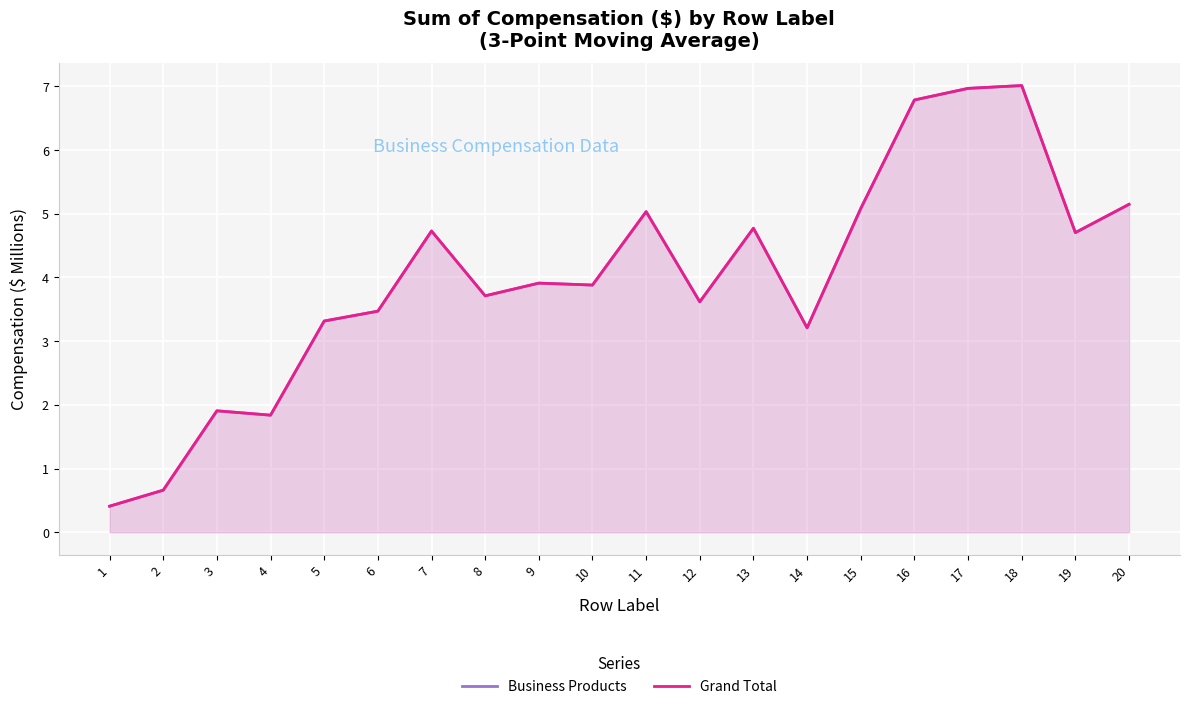

True or false: Business Products and Grand Total intersect in this chart.

False